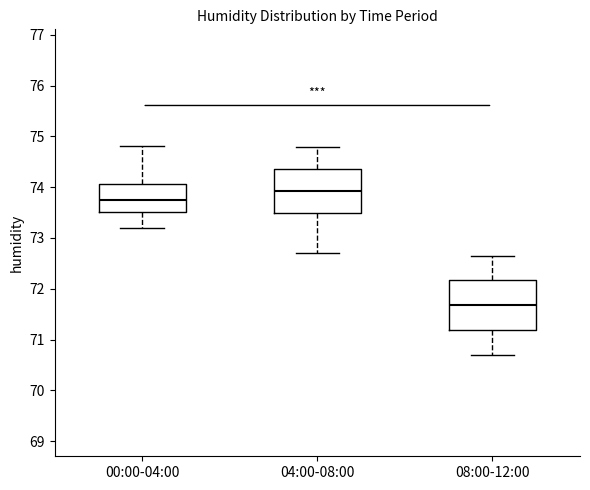

Where is the upper edge of the box for 04:00-08:00 on the y-axis? The values are not printed on the chart, so give them approximately, as read against the axis.

74.4